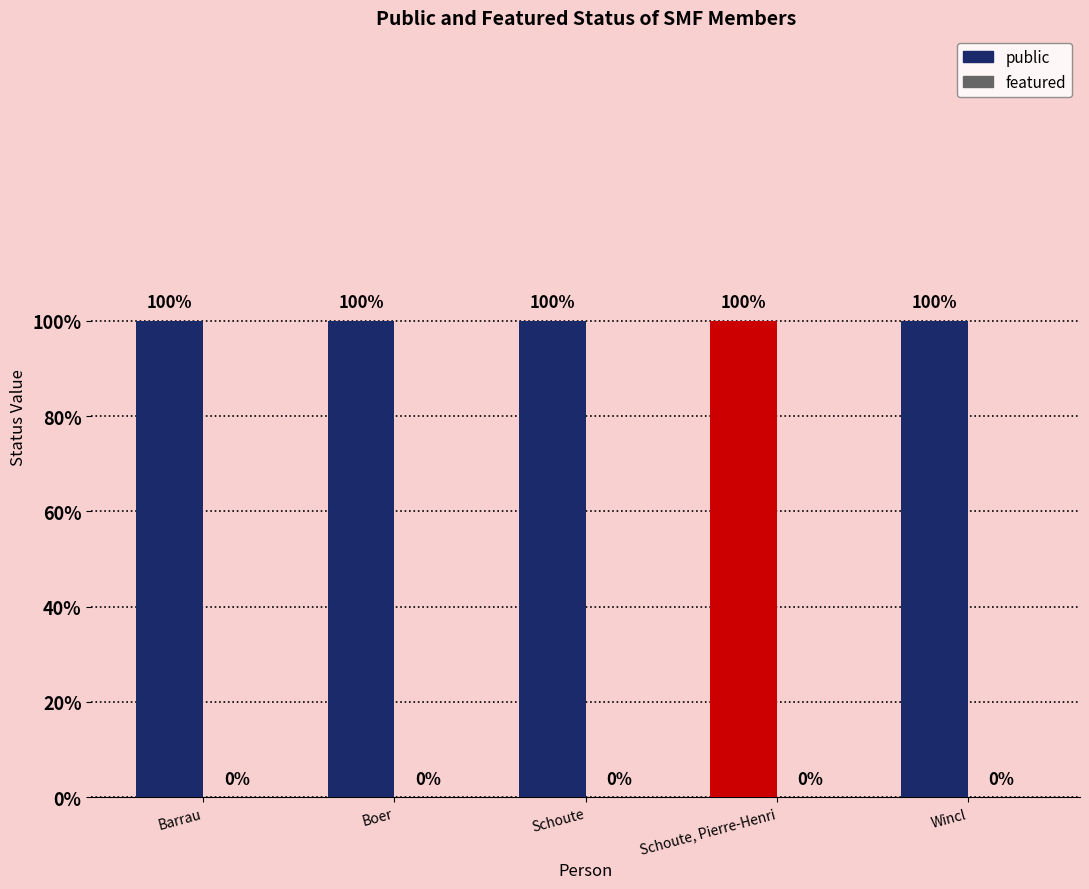

At which label is featured closest to 0?

Barrau